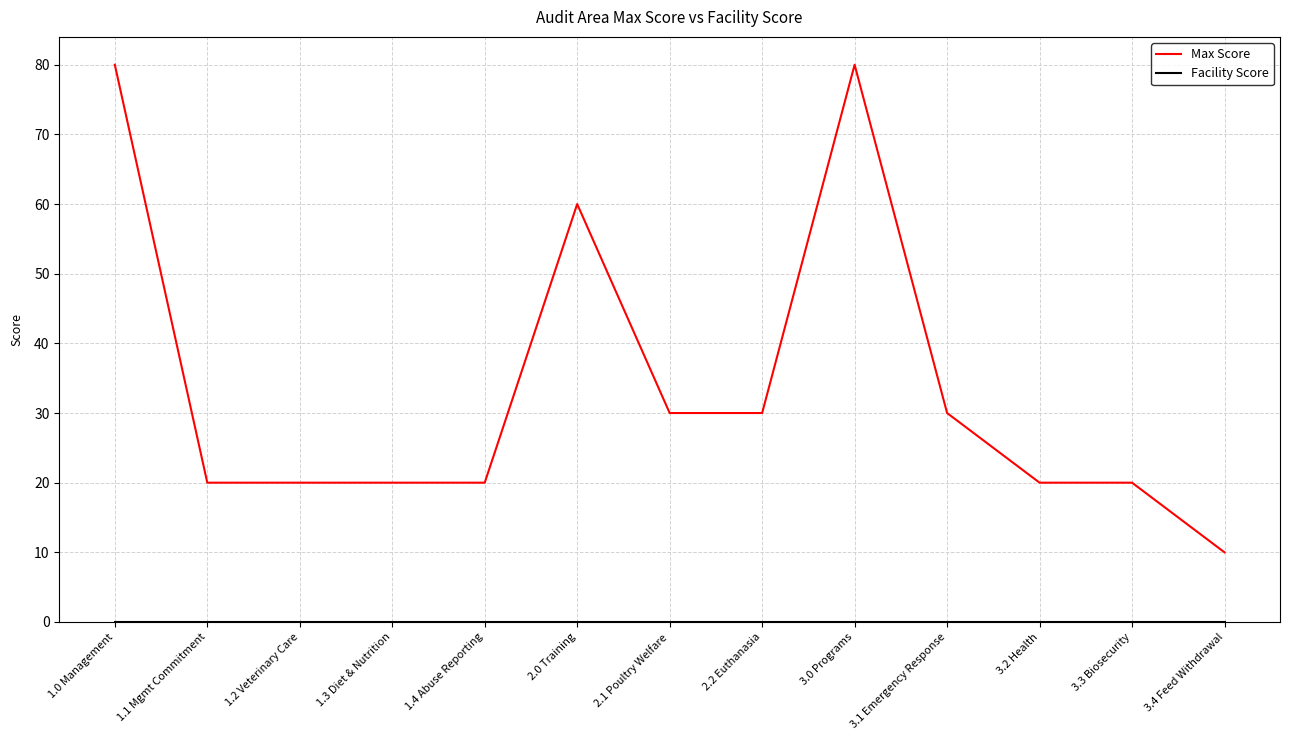

At which label does Max Score first exceed 20?

1.0 Management